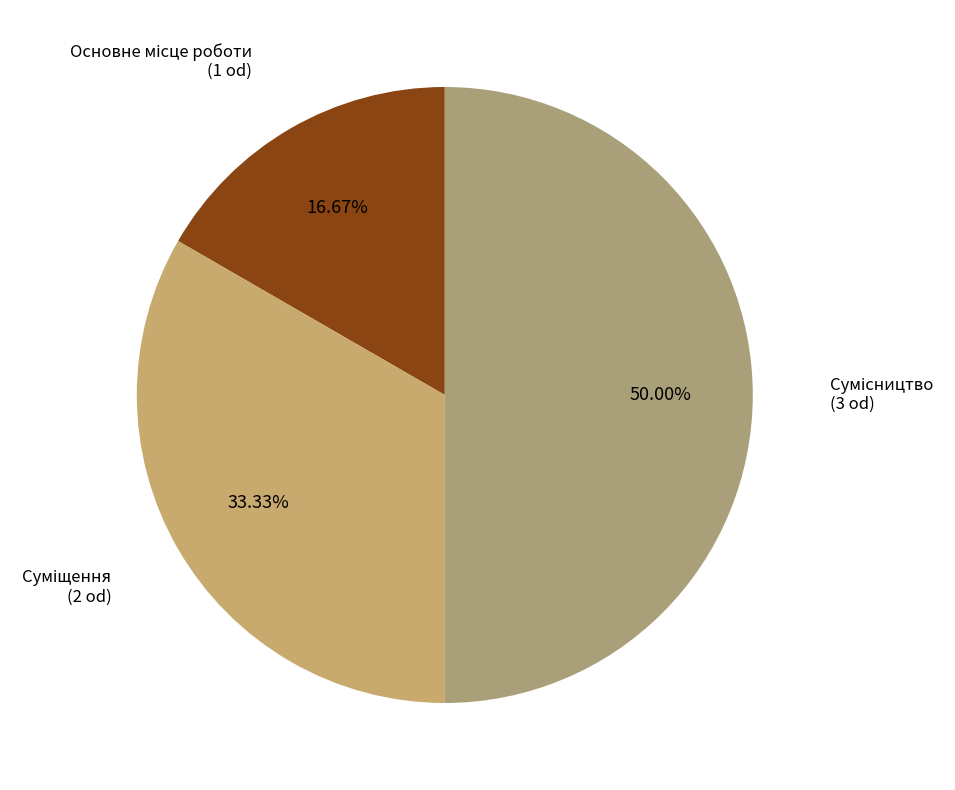

Count the number of slices in the pie.

3